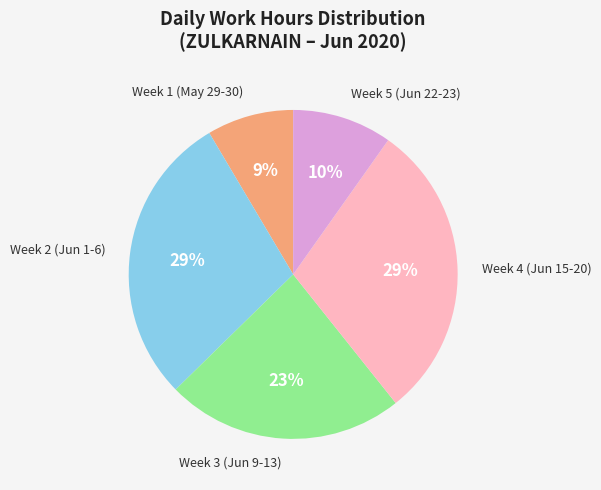

To the nearest percent, what is the average slice percentage?

20%